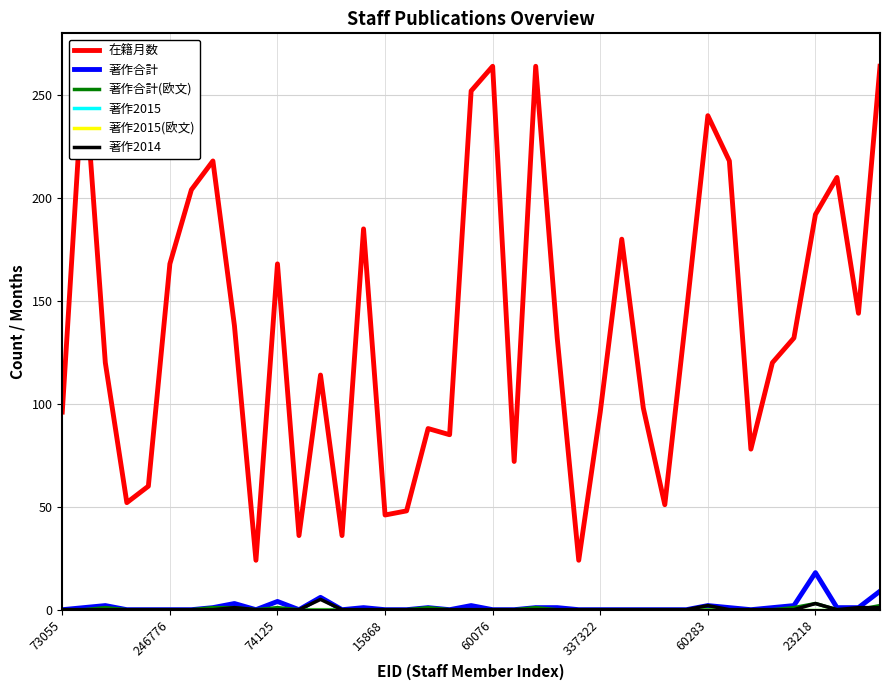

Rank the series at 13 from lowest to highest value.

著作合計, 著作合計(欧文), 著作2015, 著作2015(欧文), 著作2014, 在籍月数